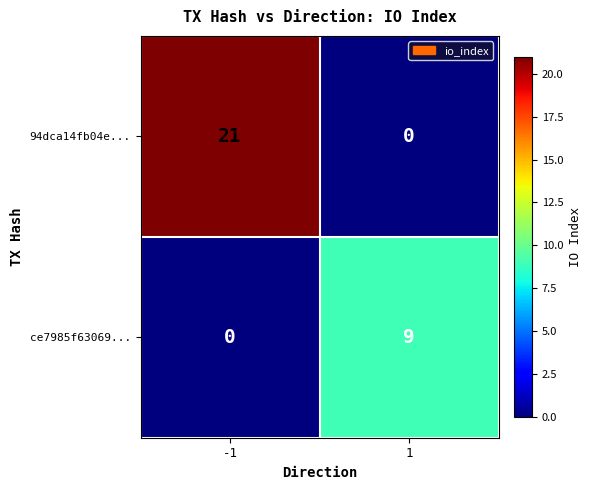

What is the sum of the ce7985f63069... values at 1 and -1?

9